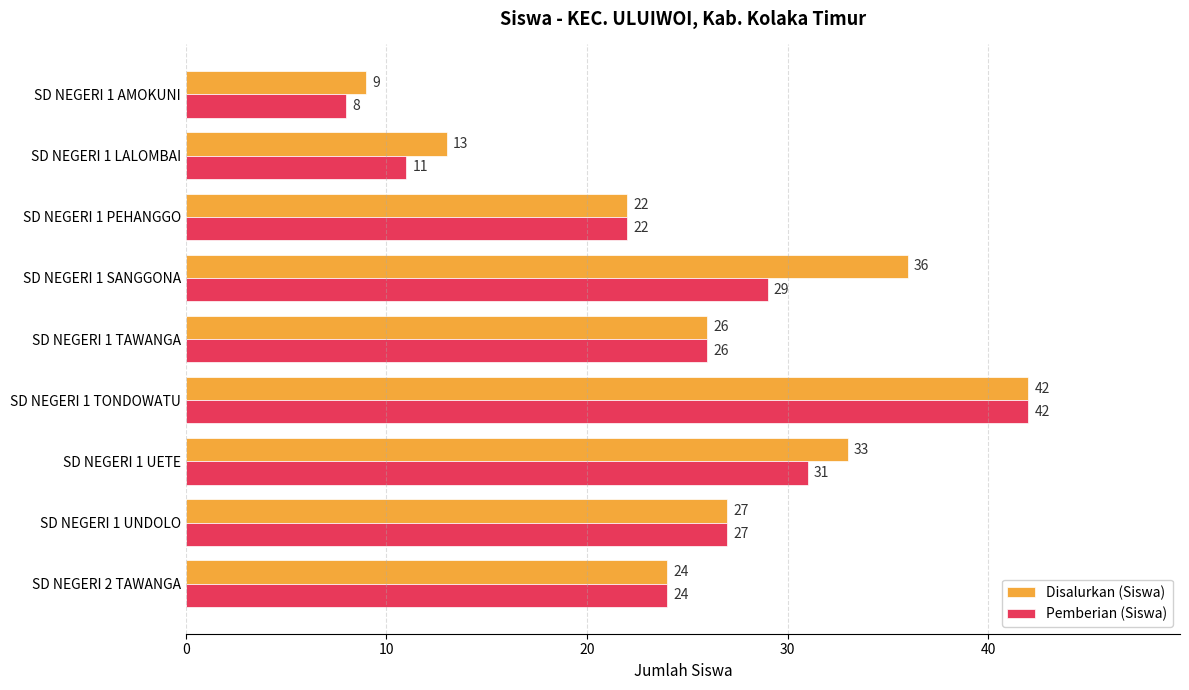

What value does the Pemberian (Siswa) series have at SD NEGERI 2 TAWANGA?

24